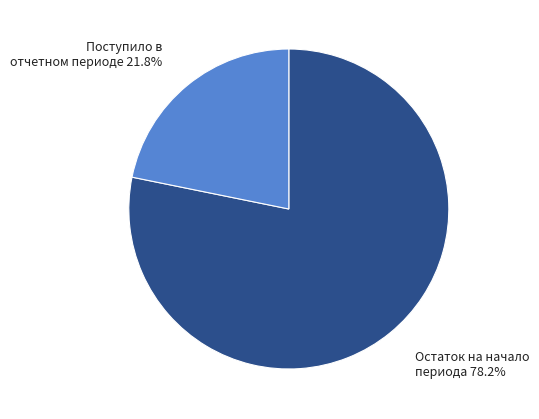

Approximately how many times larger is the value at Поступило в отчетном периоде compared to Остаток на начало периода?

0.3